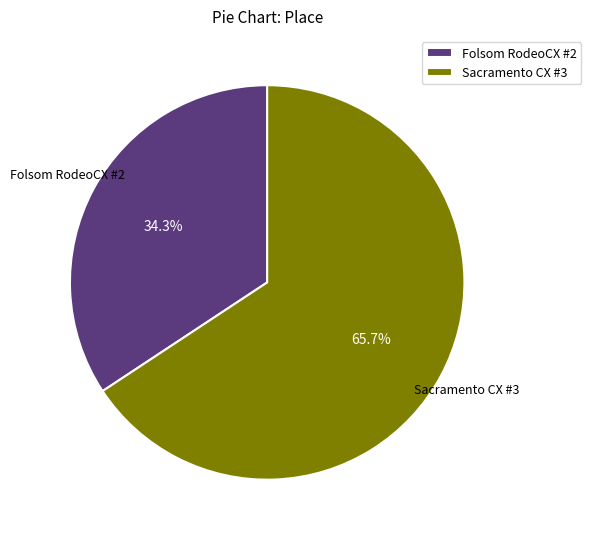

To the nearest percent, what is the difference between the largest and smallest slice percentages?

31%